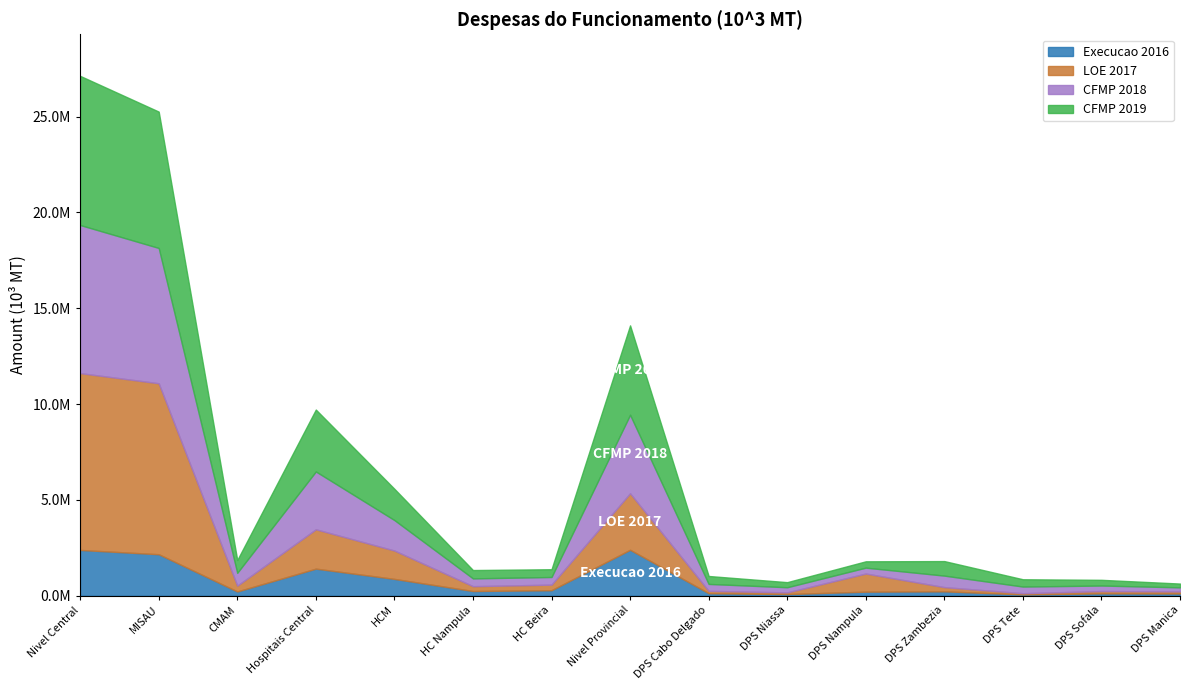

What is the label of the 8th point from the left?

Nivel Provincial